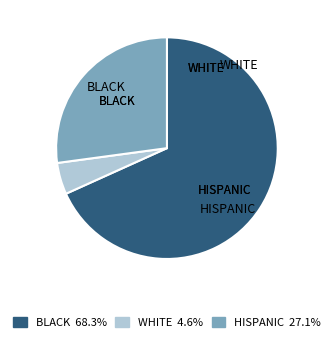

Is there a majority slice in this chart?

Yes